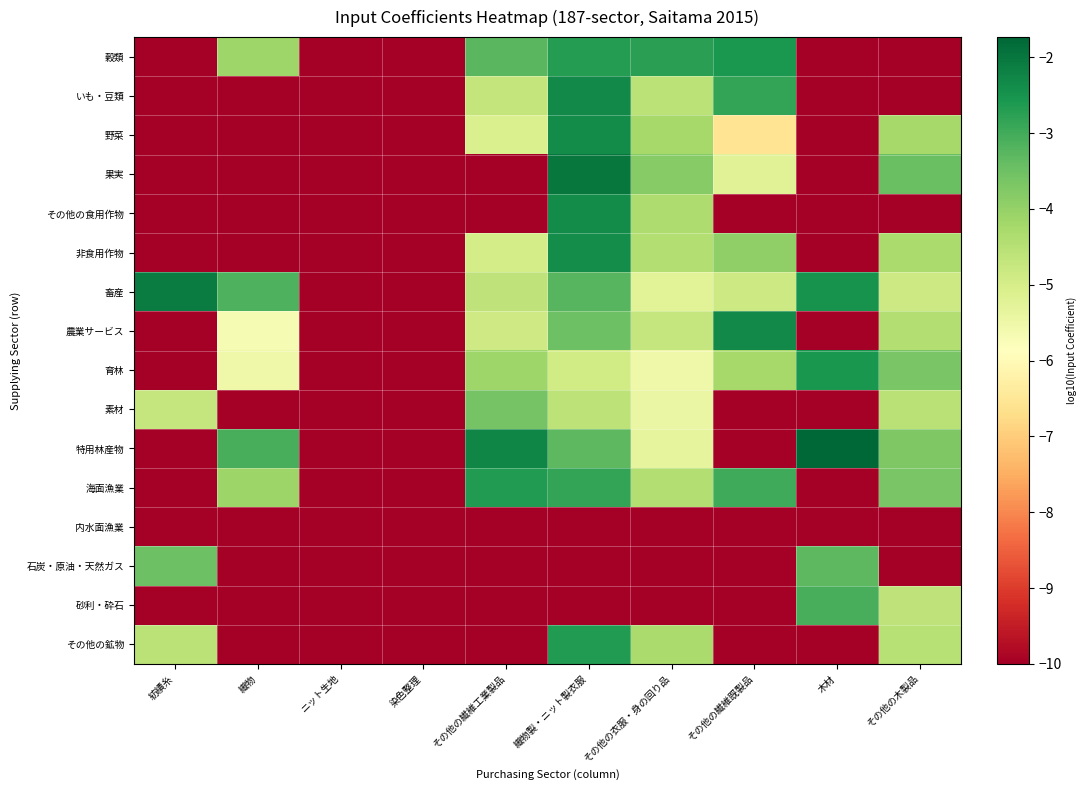

Rank the series by their maximum value, from lowest to highest.

内水面漁業, 素材, 石炭・原油・天然ガス, 砂利・砕石, 海面漁業, その他の鉱物, 穀類, 育林, 非食用作物, 野菜, その他の食用作物, いも・豆類, 農業サービス, 畜産, 果実, 特用林産物